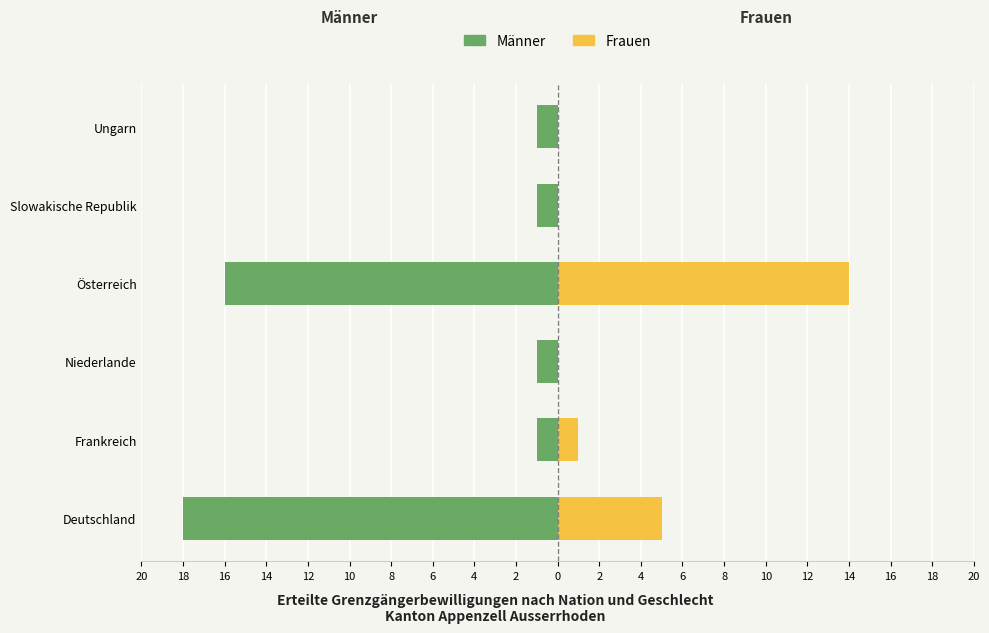

Which series changed the most between Deutschland and Österreich?

Frauen